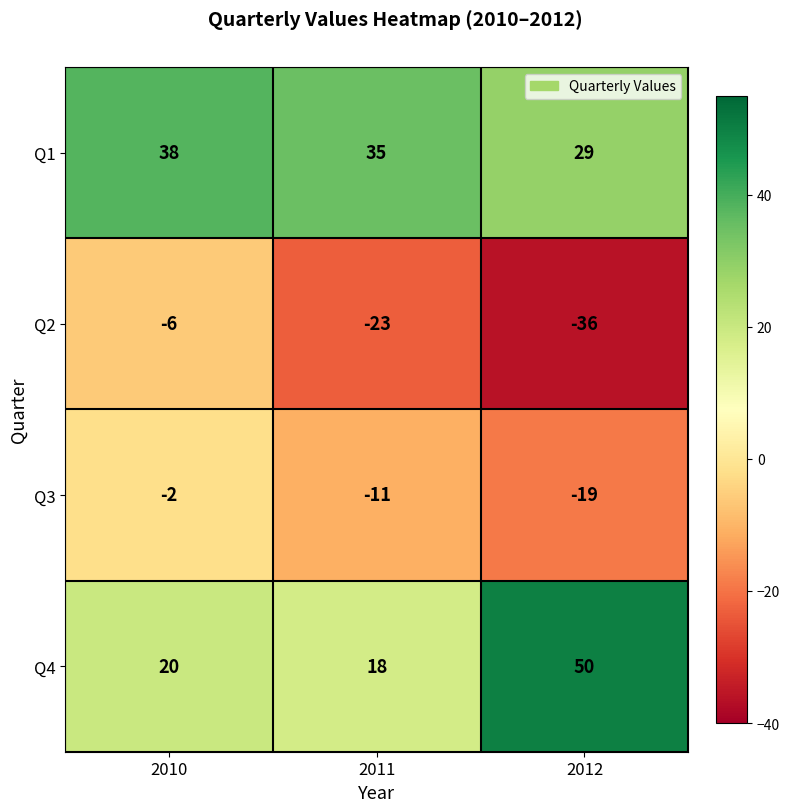

Read the Q4 value at 2010, to the nearest 5.

20